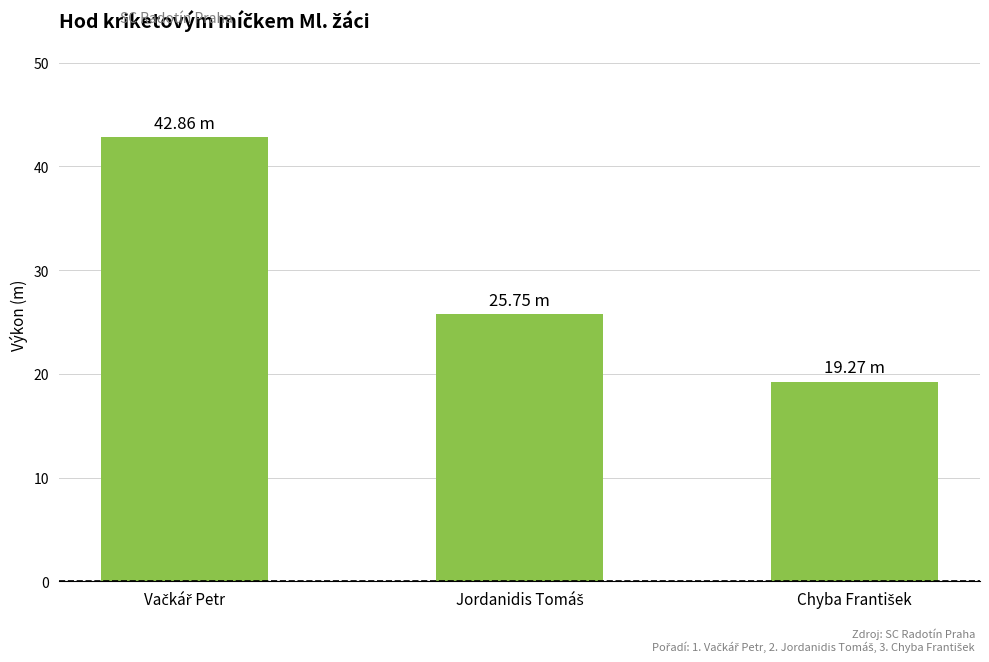

Reading left to right, transcribe all the data shown in this chart.

42.9	25.8	19.3